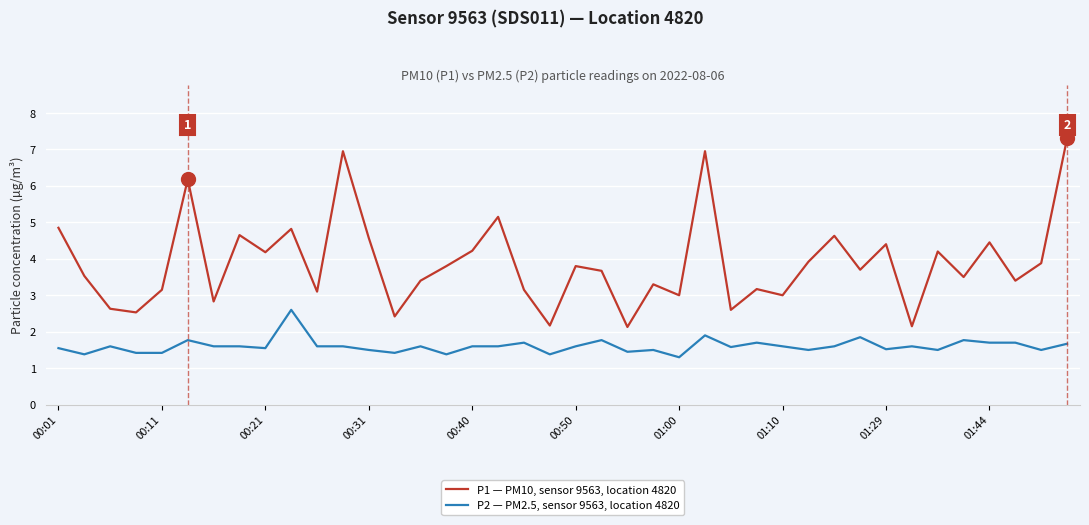

List the series in order of their overall mean, highest first.

P1 — PM10, sensor 9563, location 4820, P2 — PM2.5, sensor 9563, location 4820